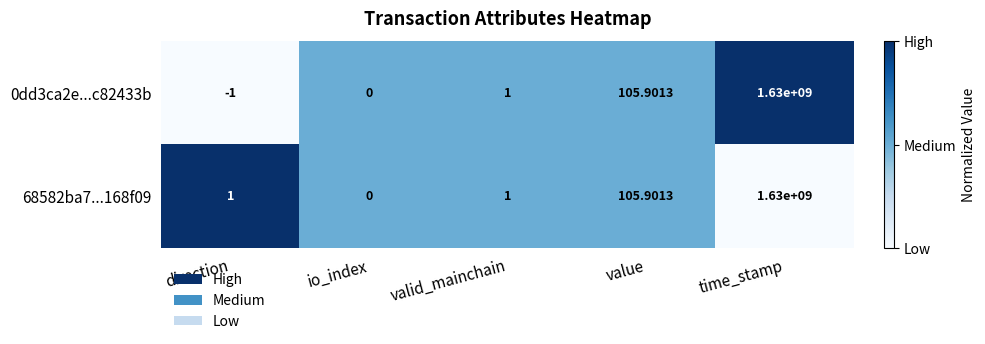

At which category is the sum across all series the highest?

time_stamp